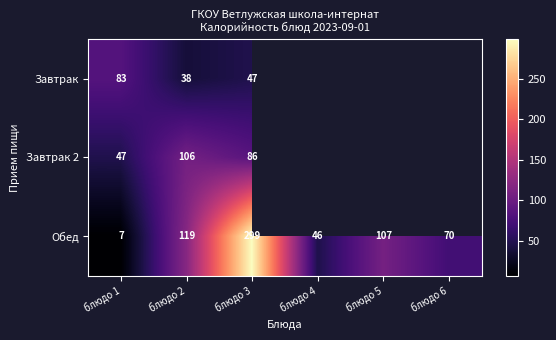

What is the difference between the maximum and minimum values in the Завтрак series?

45.4